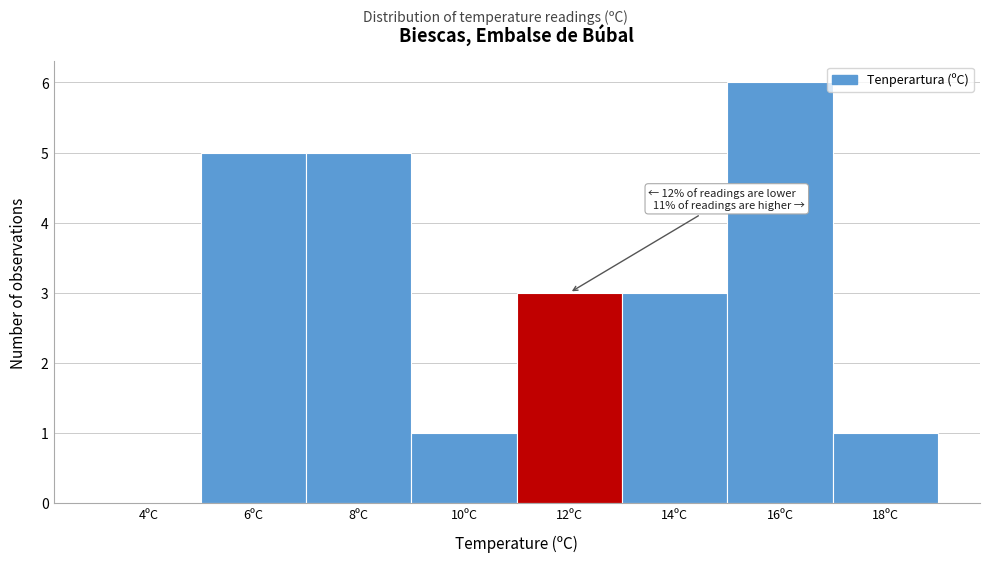

Reading left to right, transcribe all the data shown in this chart.

4ºC=0	6ºC=5	8ºC=5	10ºC=1	12ºC=3	14ºC=3	16ºC=6	18ºC=1